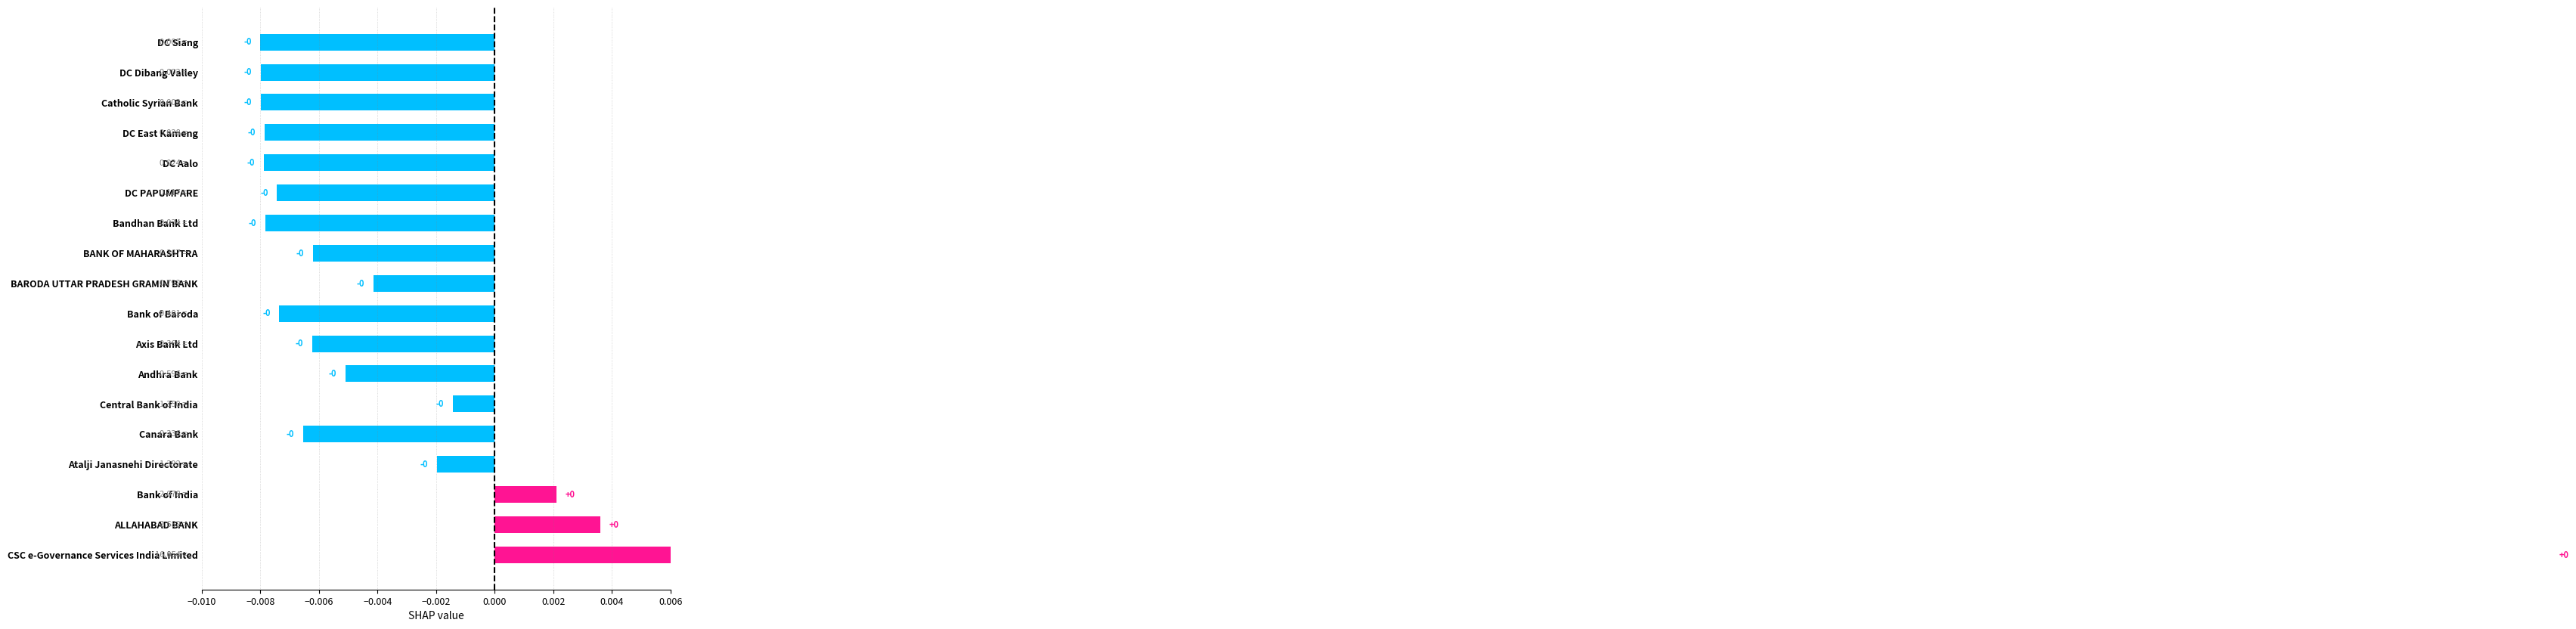

The chart shows a value of -0.0 at BARODA UTTAR PRADESH GRAMIN BANK. True or false?

False